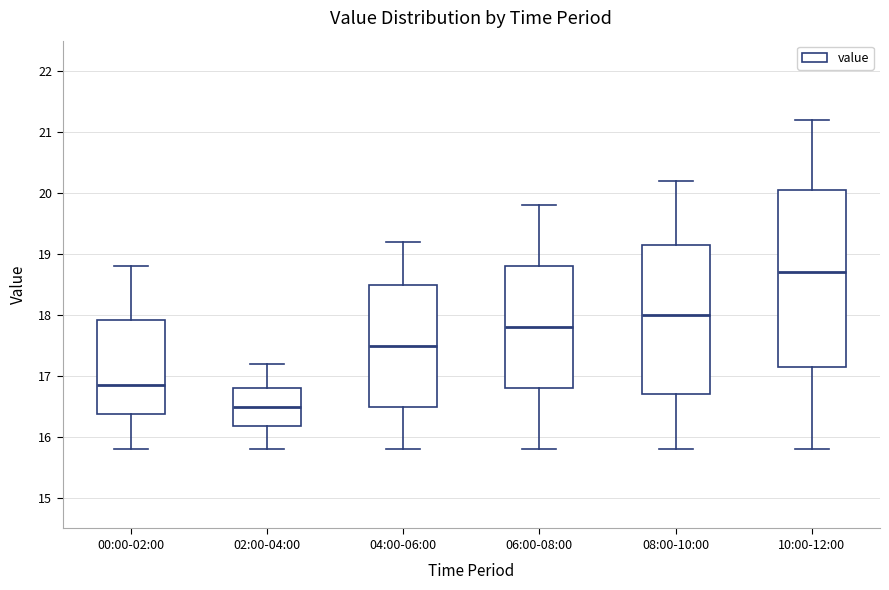

Comparing the boxes themselves (not the whiskers), which one is the tallest?

10:00-12:00